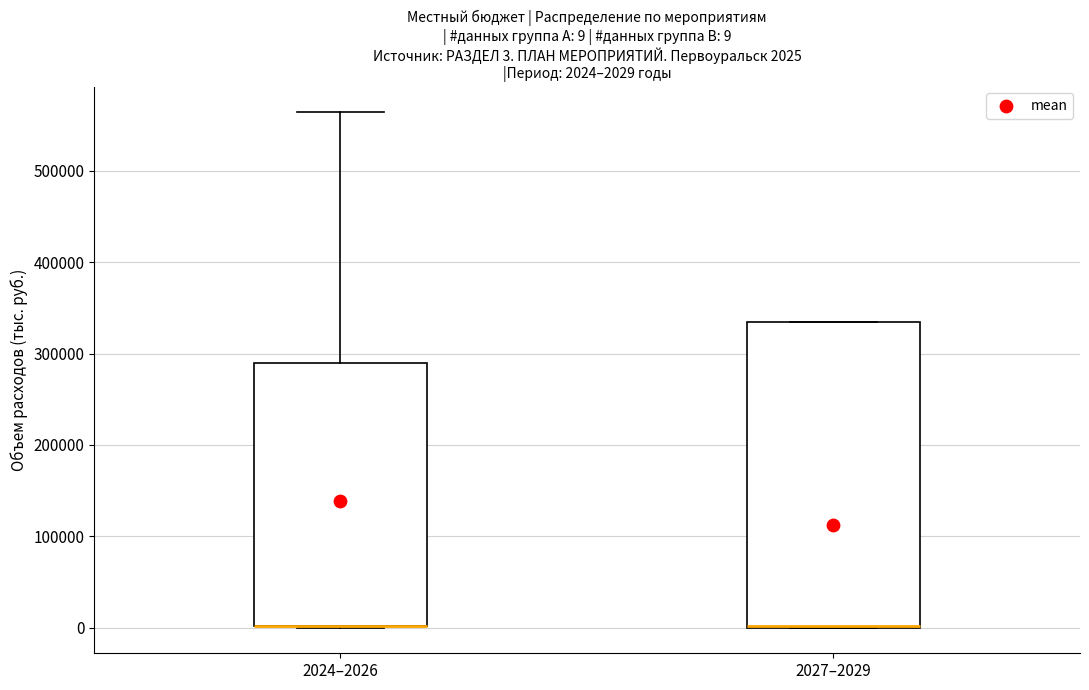

Comparing the boxes themselves (not the whiskers), which one is the tallest?

2027–2029